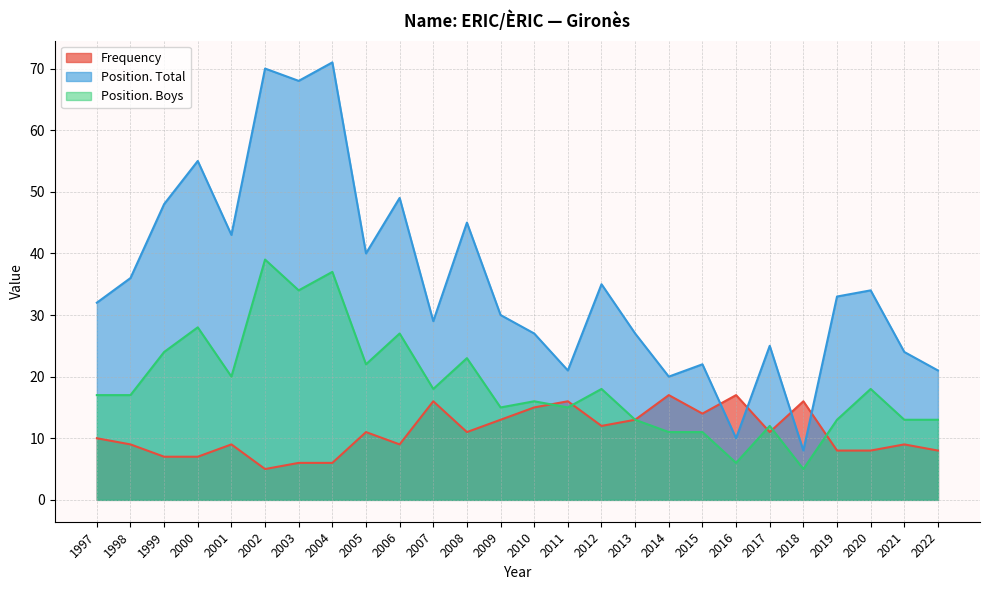

Reading left to right, transcribe all the data shown in this chart.

Frequency: 10	9	7	7	9	5	6	6	11	9	16	11	13	15	16	12	13	17	14	17	11	16	8	8	9	8
Position. Total: 32	36	48	55	43	70	68	71	40	49	29	45	30	27	21	35	27	20	22	10	25	8	33	34	24	21
Position. Boys: 17	17	24	28	20	39	34	37	22	27	18	23	15	16	15	18	13	11	11	6	12	5	13	18	13	13